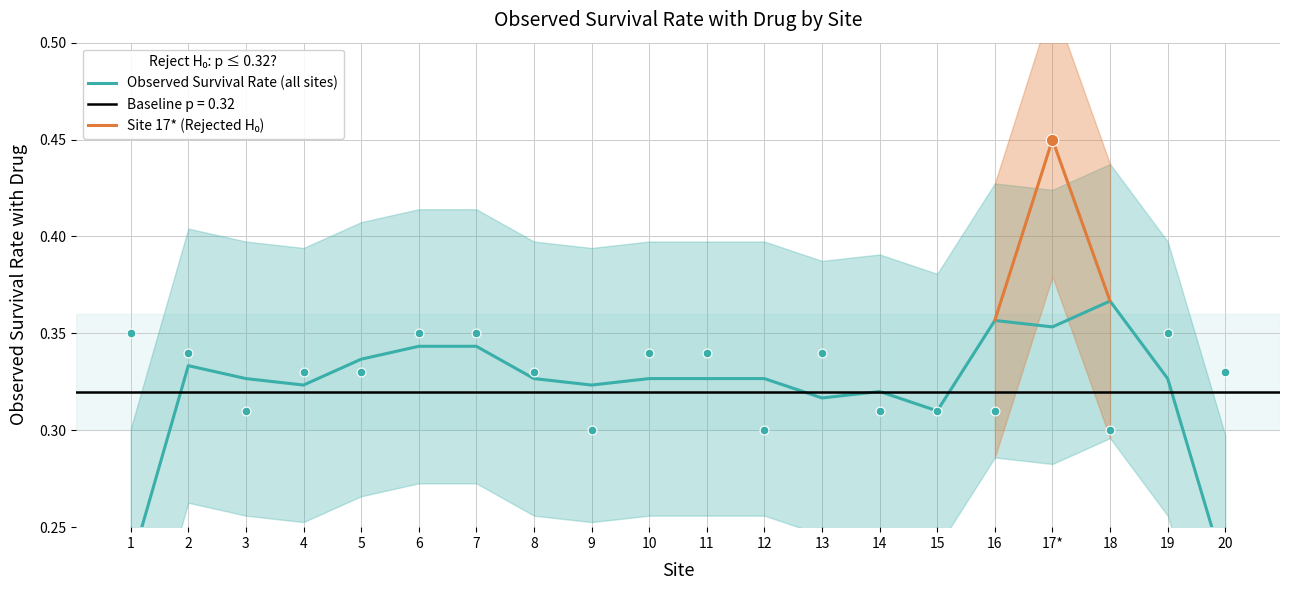

What is the change in value from 15 to 17*?

+0.1